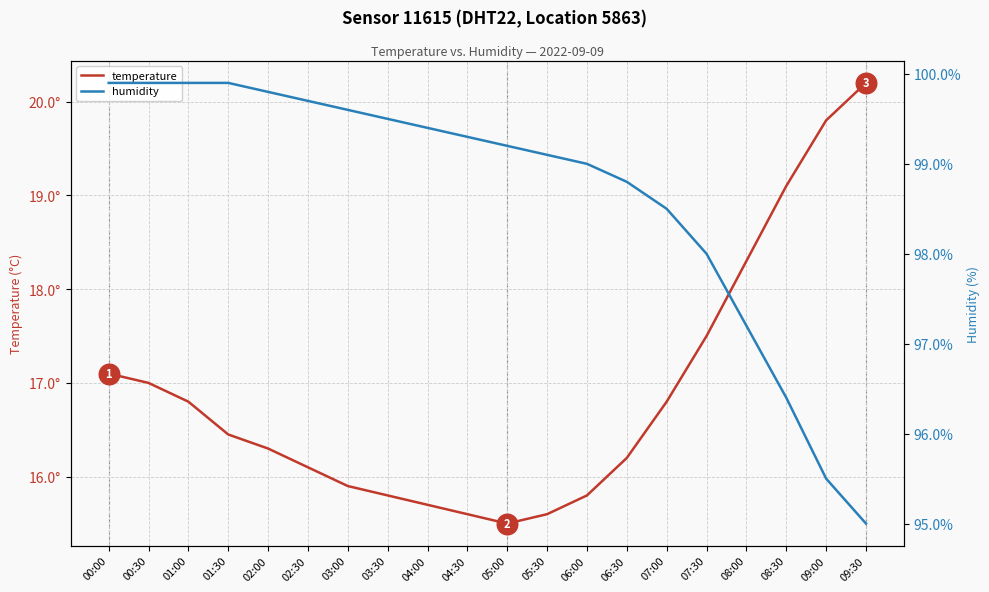

At how many categories does at least one series exceed 68?

20